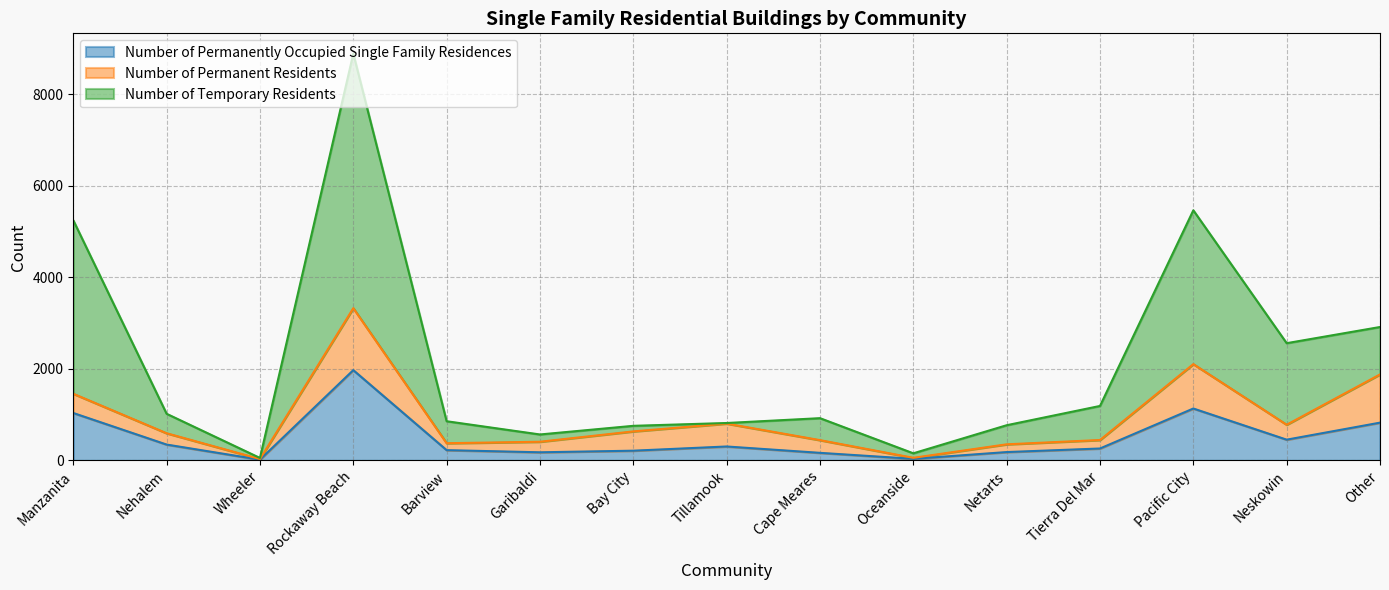

What is the highest value of the Number of Permanently Occupied Single Family Residences series?

1973.0